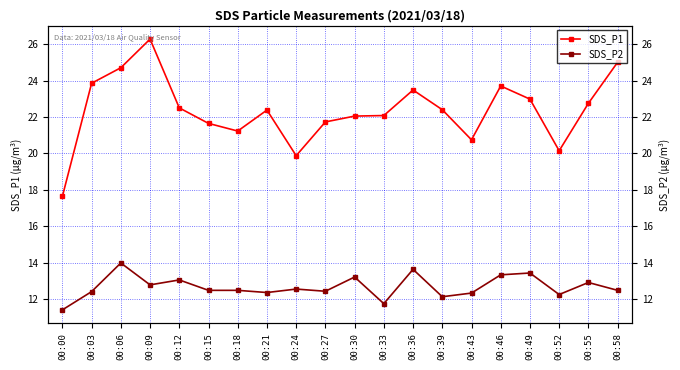

True or false: SDS_P2 and SDS_P1 cross at least once.

False